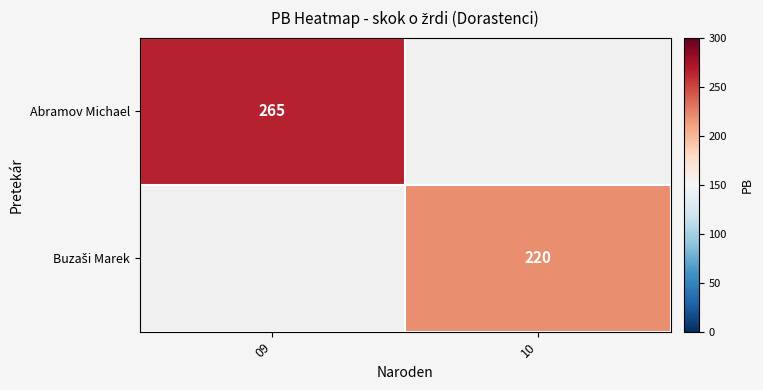

The Abramov Michael series shows 448 at 09. True or false?

False